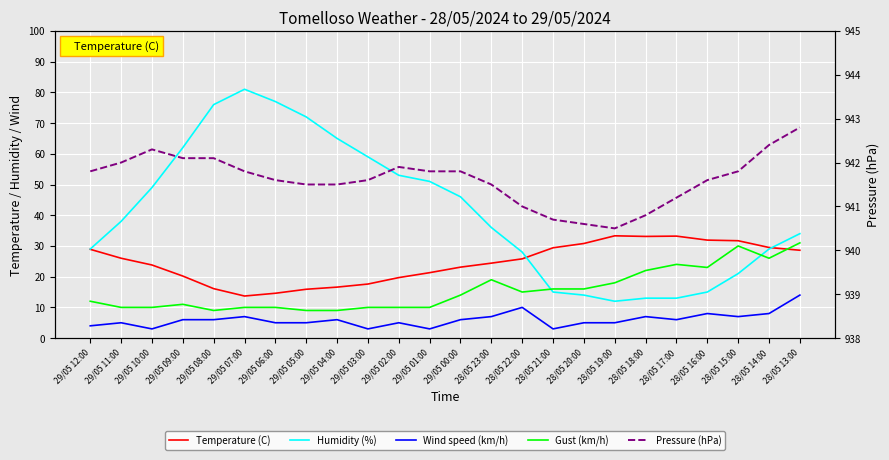

True or false: Pressure (hPa) and Wind speed (km/h) intersect in this chart.

False